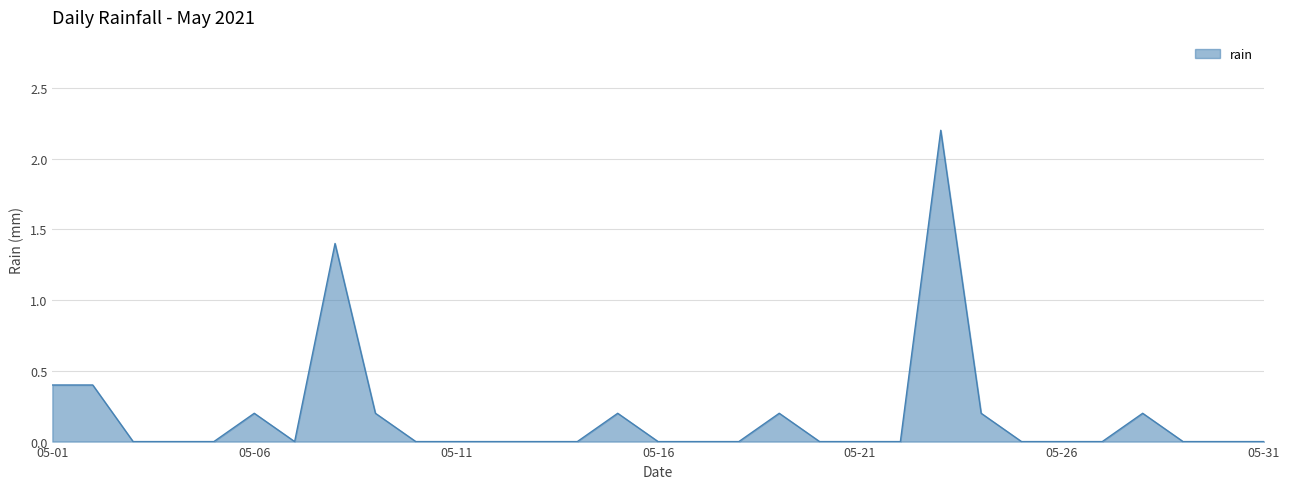

What is the difference between the maximum and minimum values?

2.2